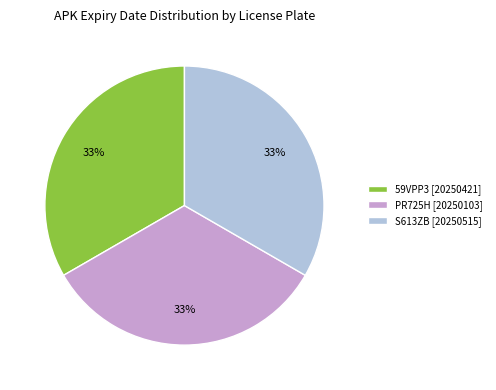

Is there a majority slice in this chart?

No